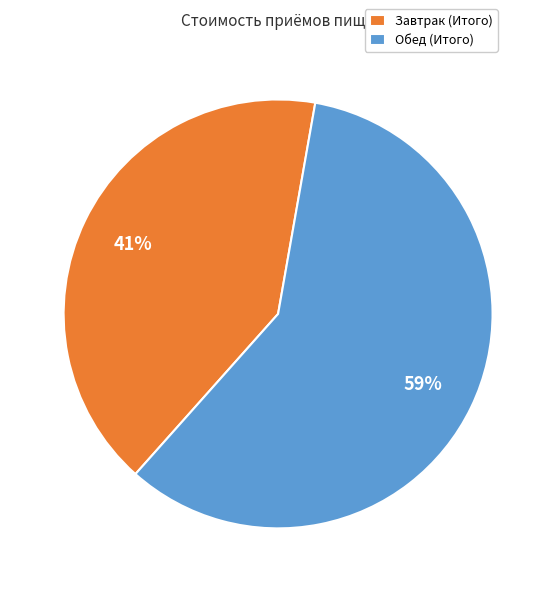

To the nearest percent, what portion does Завтрак (Итого) represent?

41%